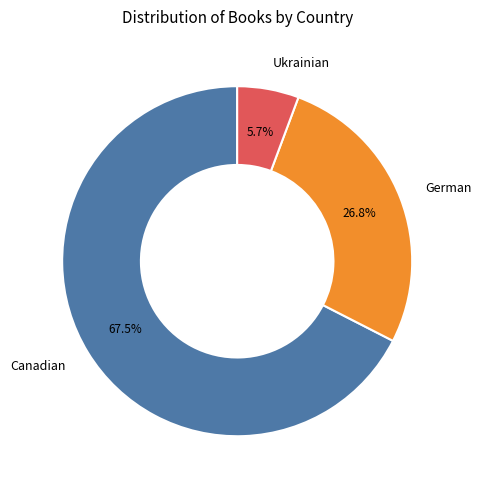

How many slices are in this pie chart?

3